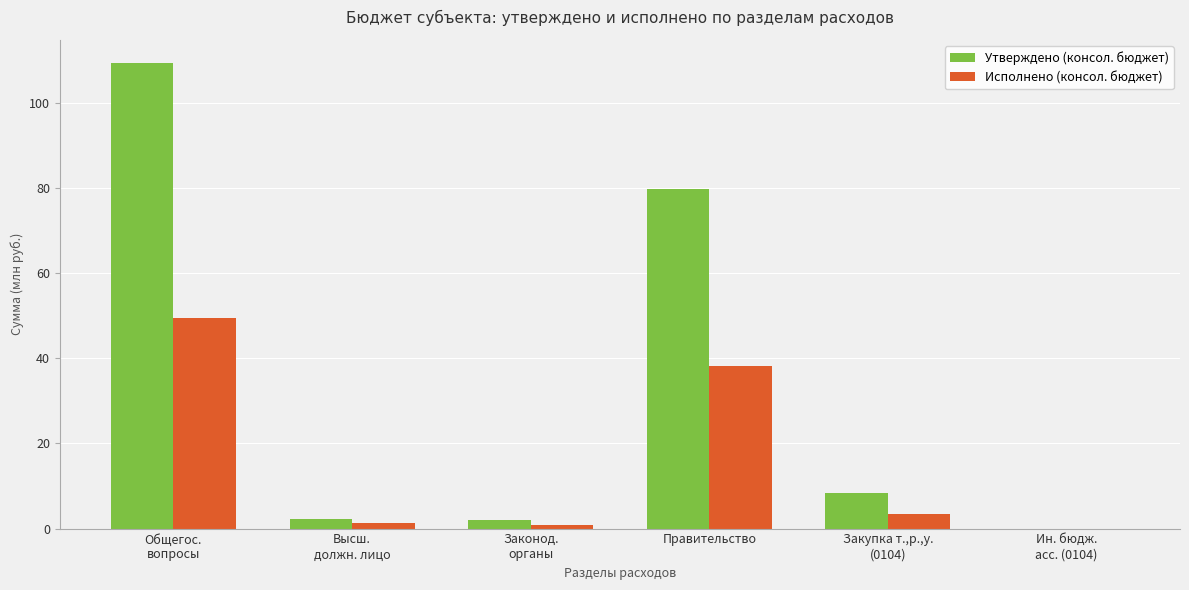

The value of Исполнено (консол. бюджет) at Высш.
должн. лицо is 1.4. True or false?

True